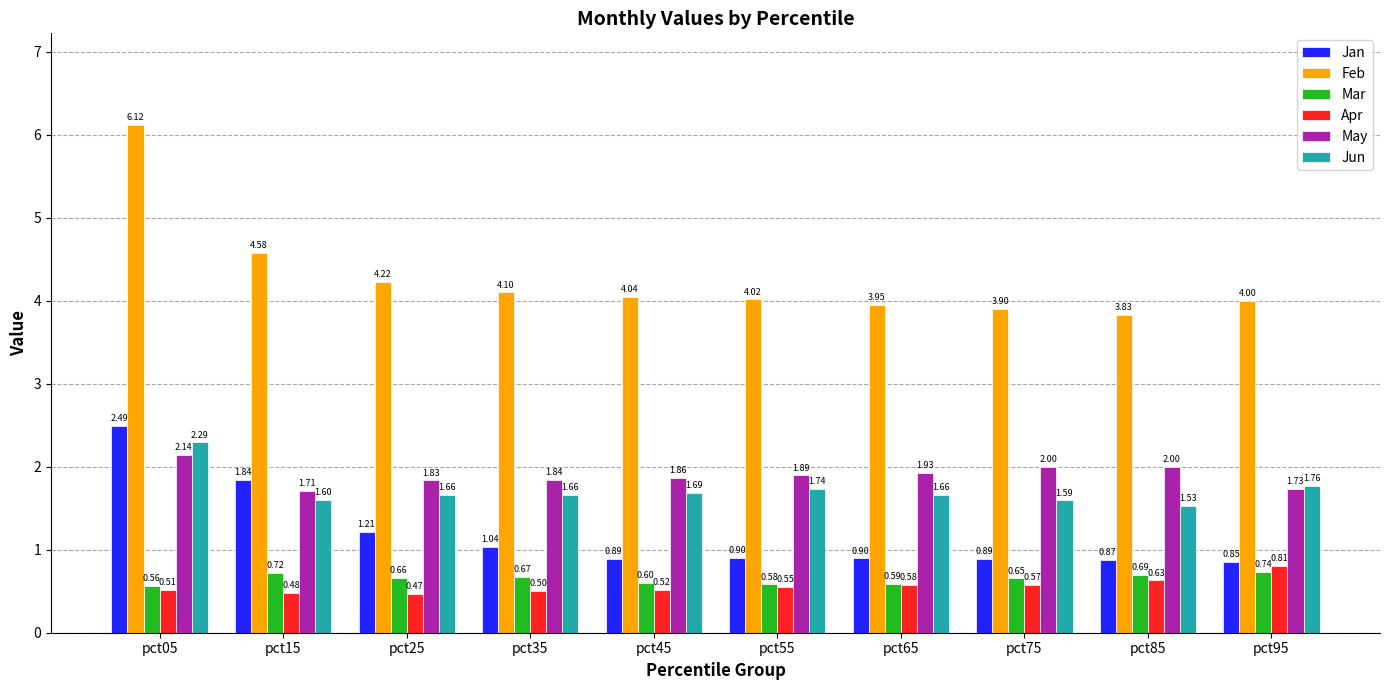

What is the spread (max minus min) of values at pct45?

3.5